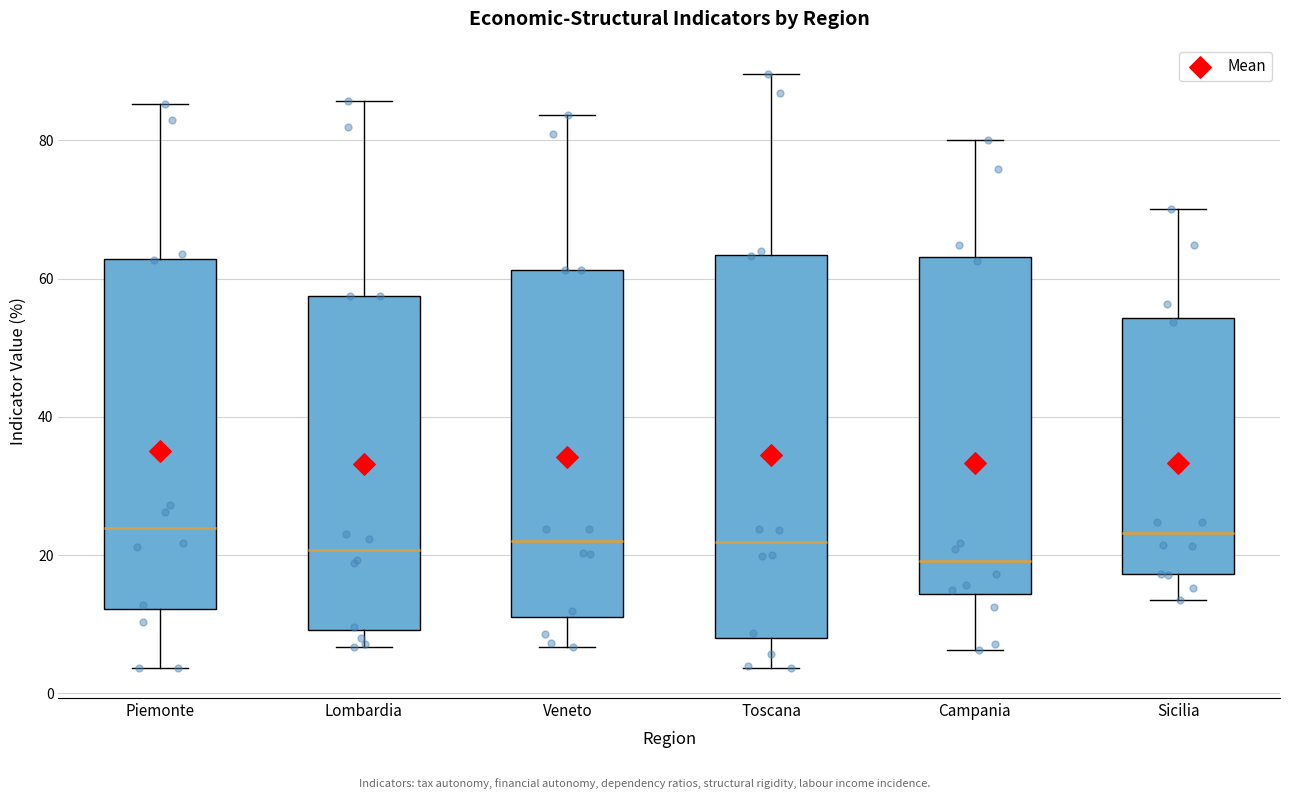

Where does the median line of the box for Campania sit on the y-axis? The values are not printed on the chart, so give them approximately, as read against the axis.

20